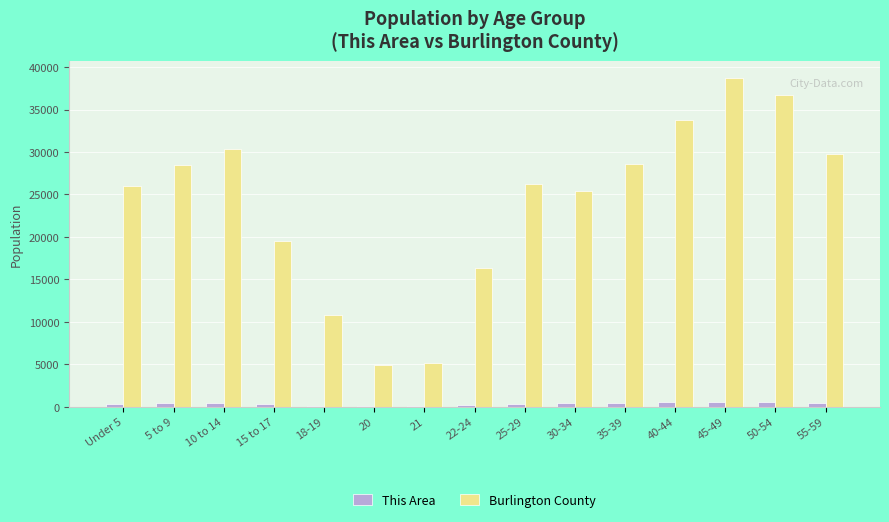

What is the average value of the This Area series?

344